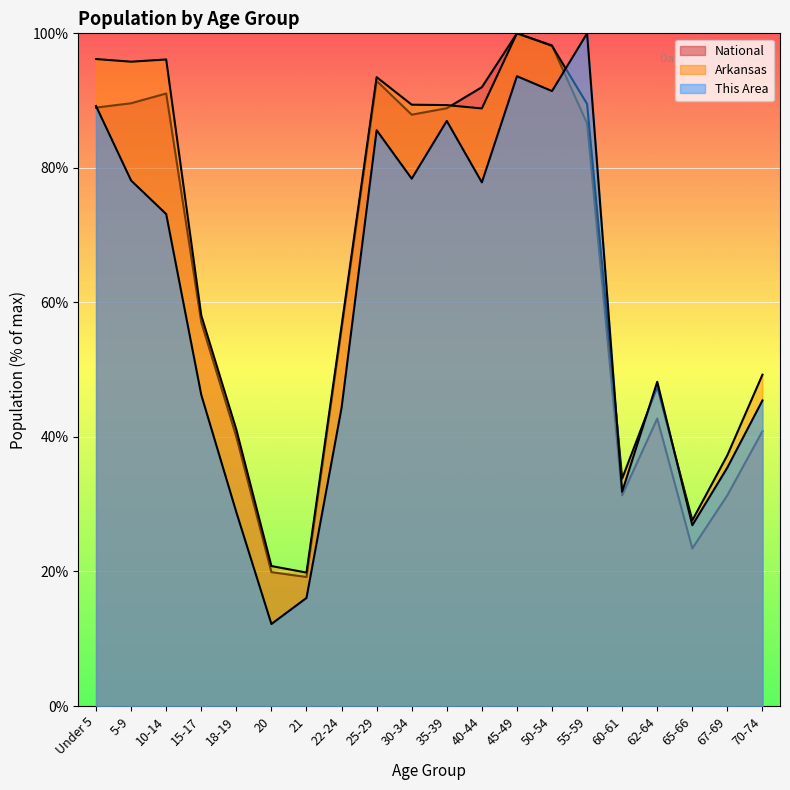

At which category is the sum across all series the highest?

45-49